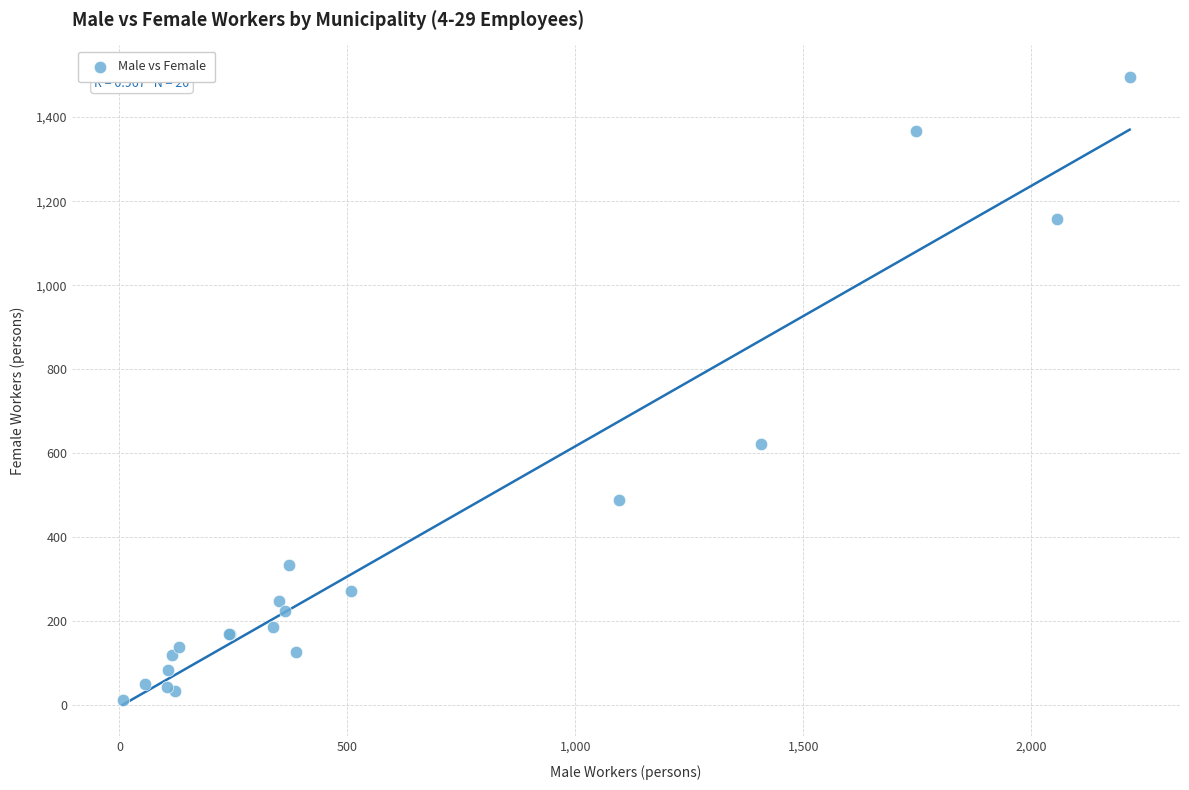

What Y value in the scatter plot is closest to 754?

622